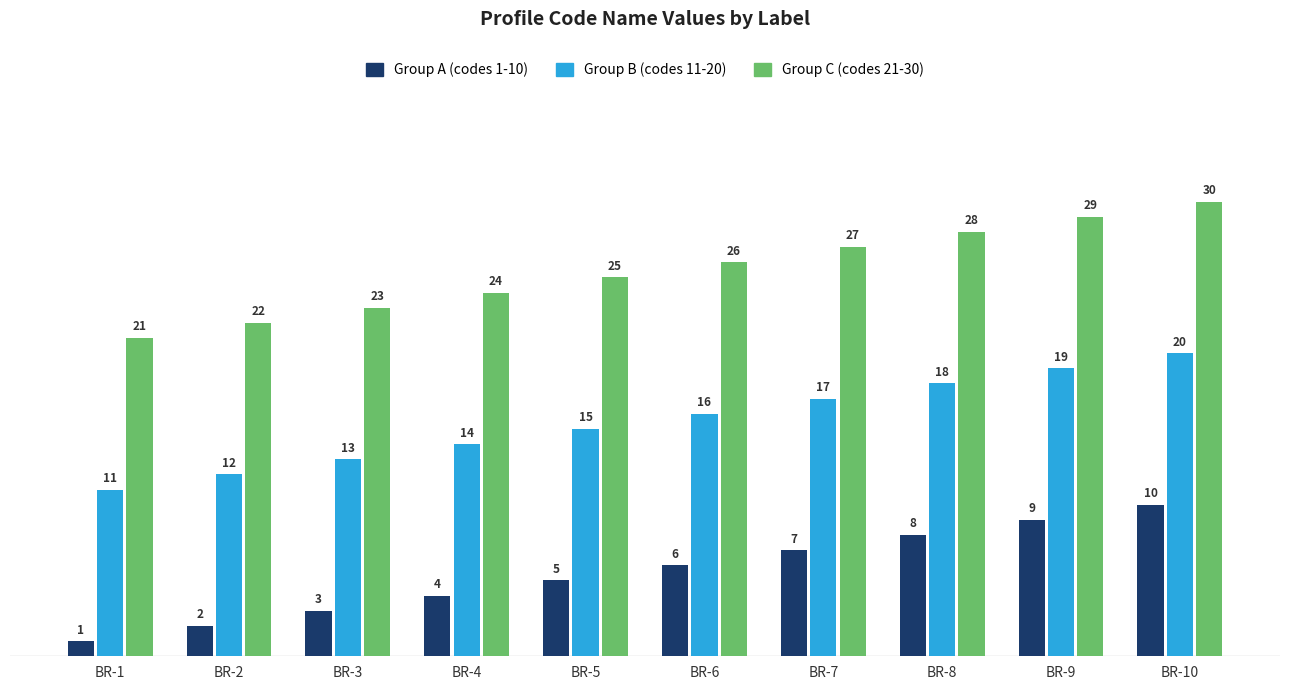

Are the bars horizontal?

No